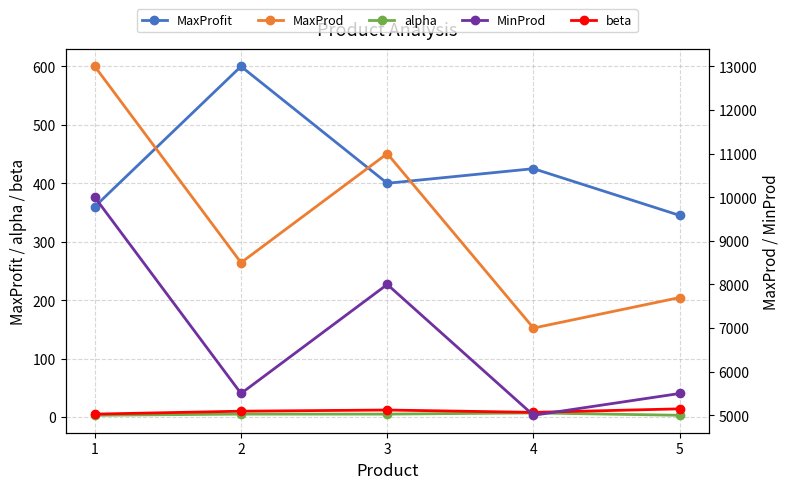

The MaxProd series shows 13000 at 1. True or false?

True